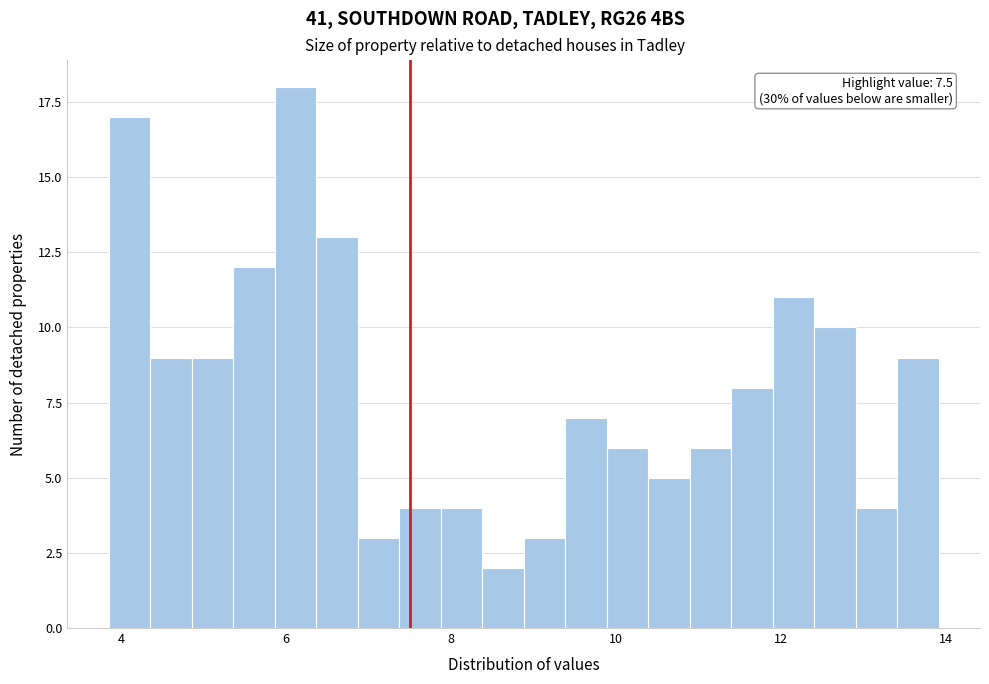

Around what value on the x-axis is the tallest bar? Give the approximate position of its centre, as read against the axis.

6.2